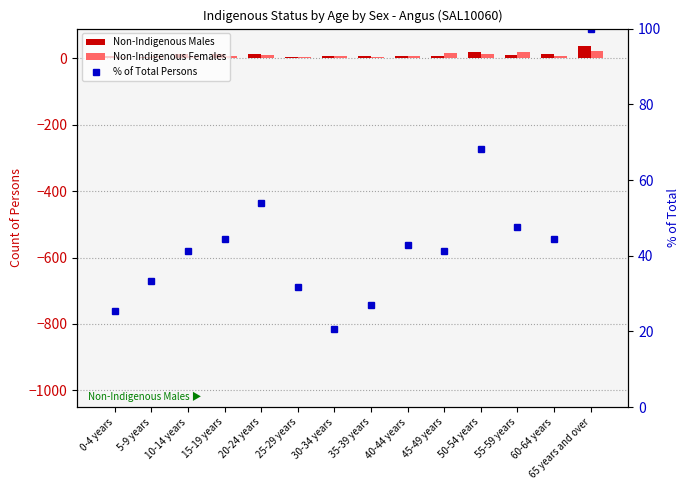

At which label does % of Total Persons reach its minimum?

30-34 years